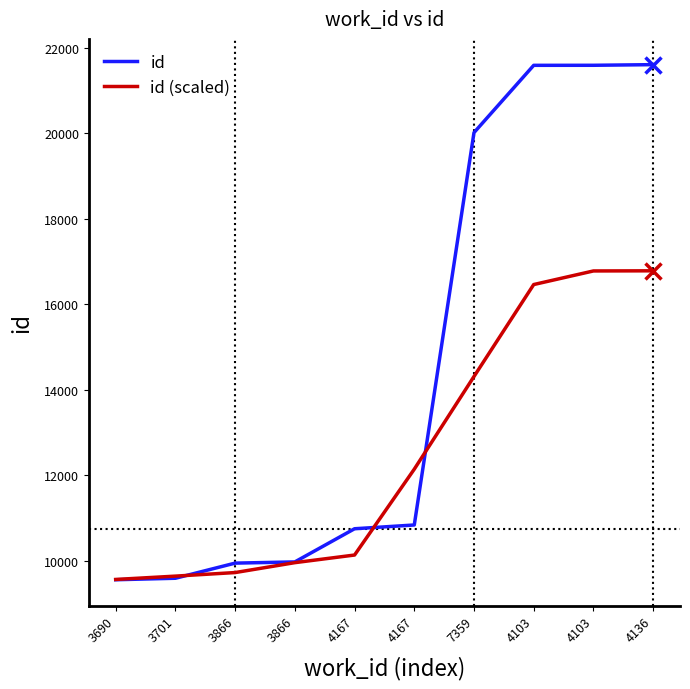

What are all the series names shown in the legend?

id, id (scaled)